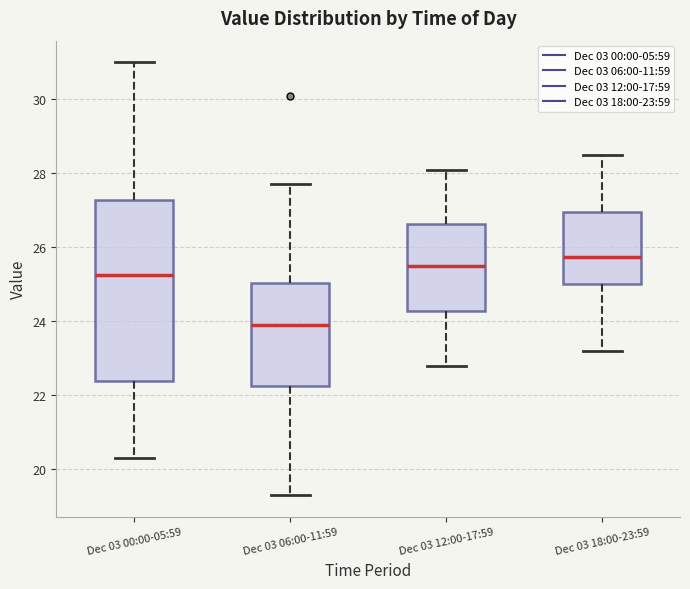

Which box has the lowest median line?

Dec 03 06:00-11:59